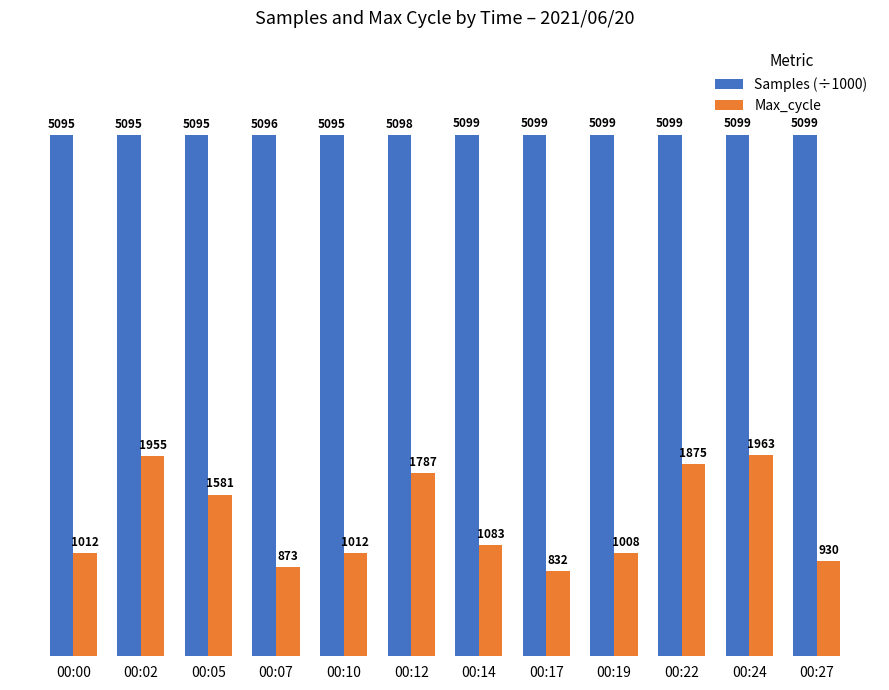

What is the smallest value displayed?

832.0